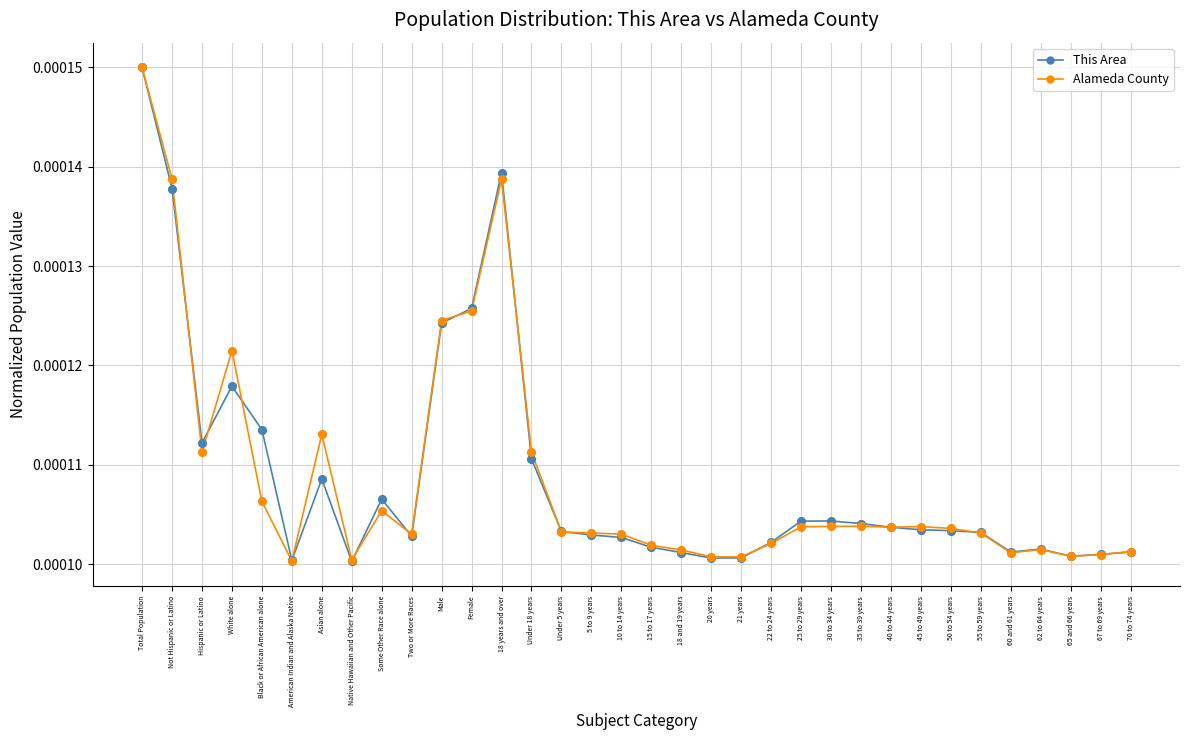

Which series changed the most between 45 to 49 years and 70 to 74 years?

Alameda County